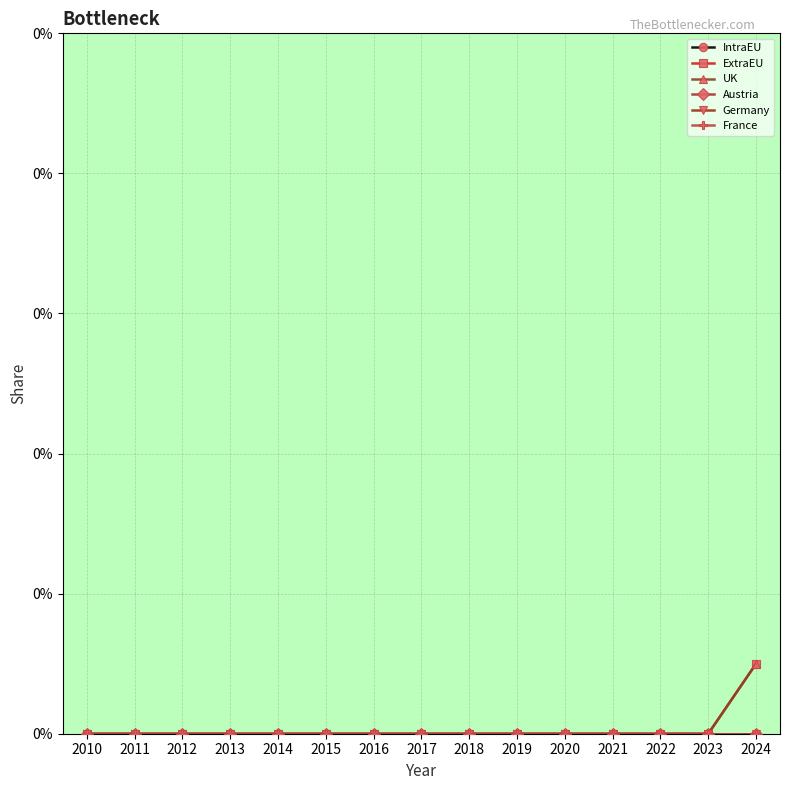

Is this an area chart (filled region under the line)?

No